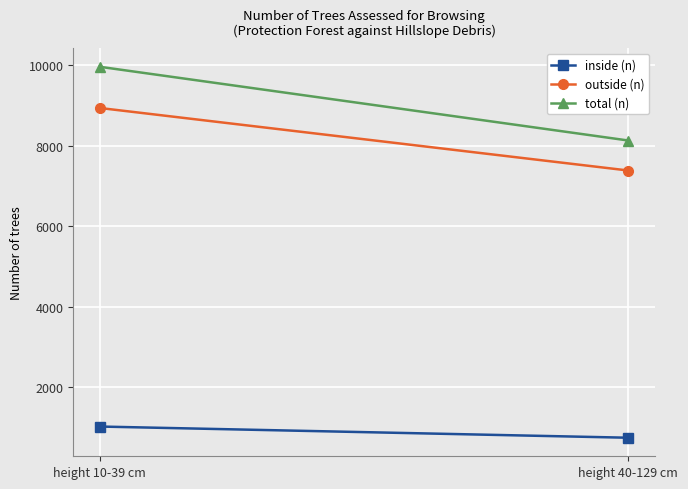

What is the label of the 1st point from the right?

height 40-129 cm